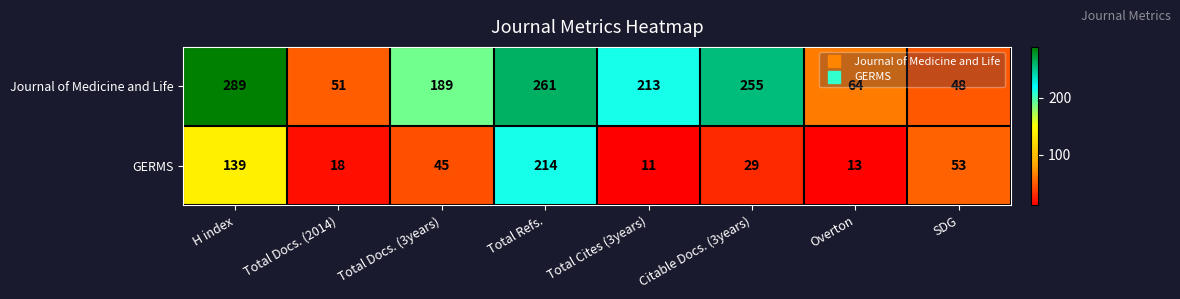

The value of Journal of Medicine and Life at Citable Docs. (3years) is 255. True or false?

True